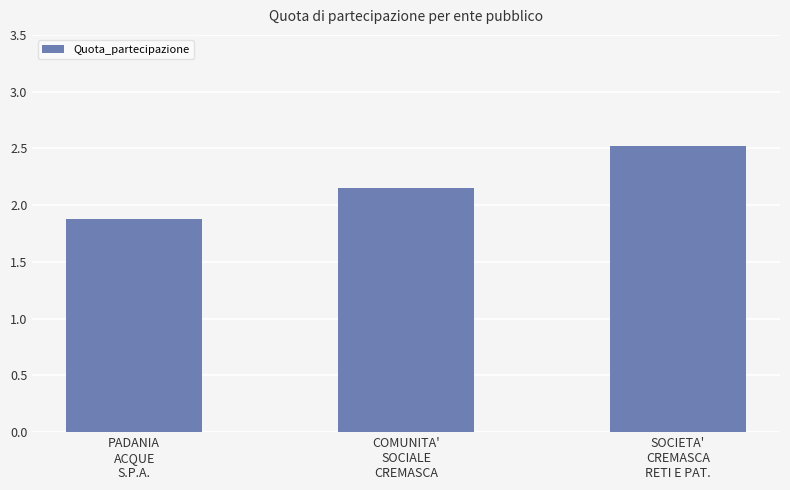

Where is the data nearest to the value 2?

PADANIA
ACQUE
S.P.A.